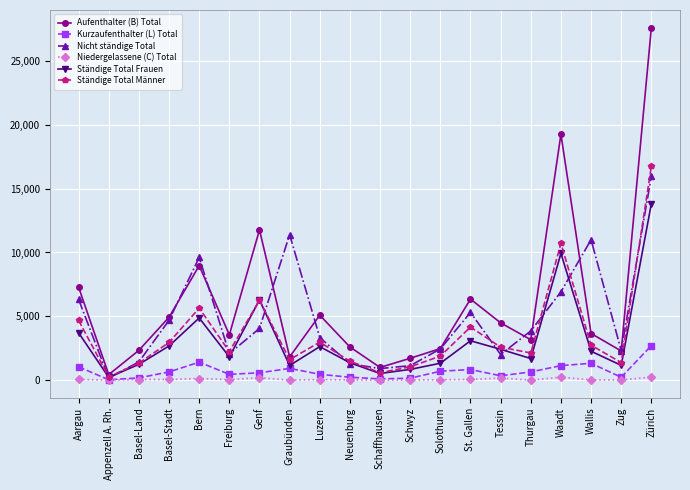

Rank the series by their maximum value, from lowest to highest.

Niedergelassene (C) Total, Kurzaufenthalter (L) Total, Ständige Total Frauen, Nicht ständige Total, Ständige Total Männer, Aufenthalter (B) Total